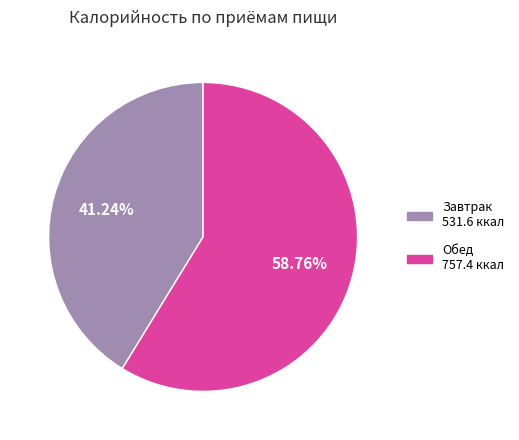

Is Завтрак the majority of the pie?

No